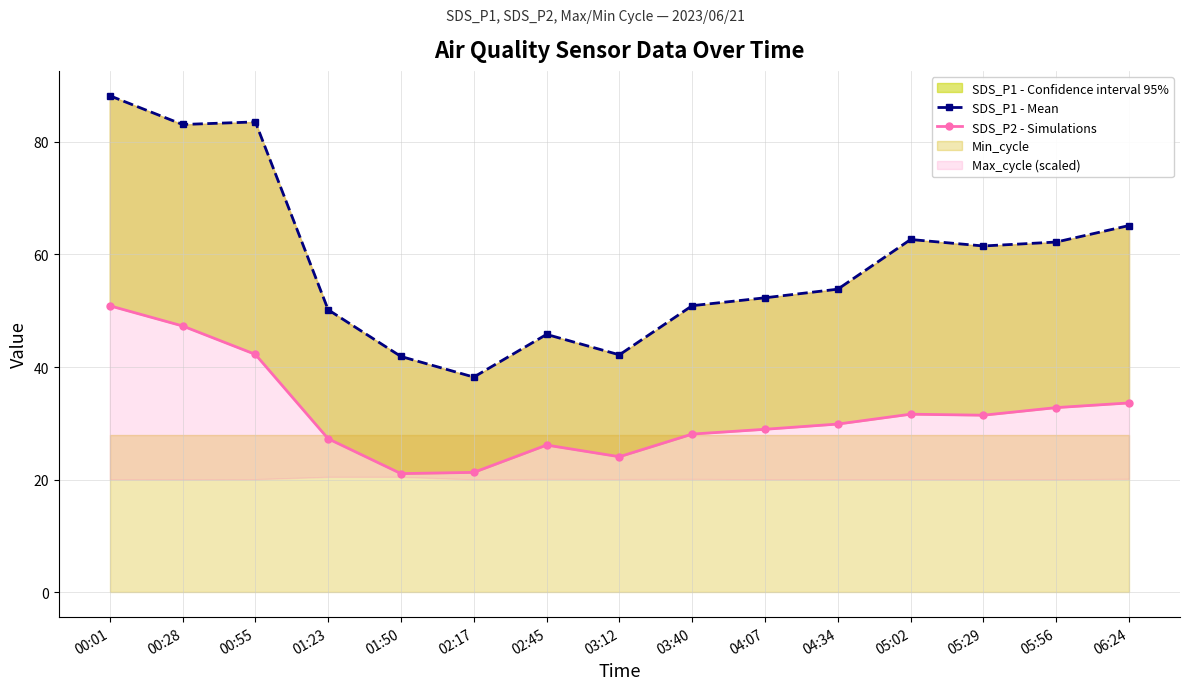

Rank the series by their maximum value, from lowest to highest.

SDS_P2 - Simulations, SDS_P1 - Mean